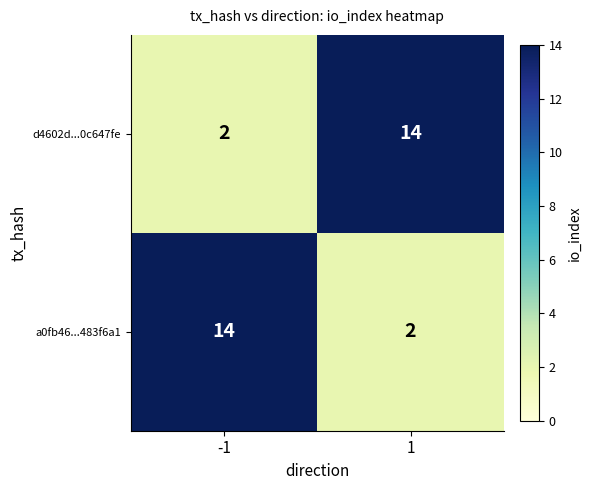

What is the greatest value displayed?

14